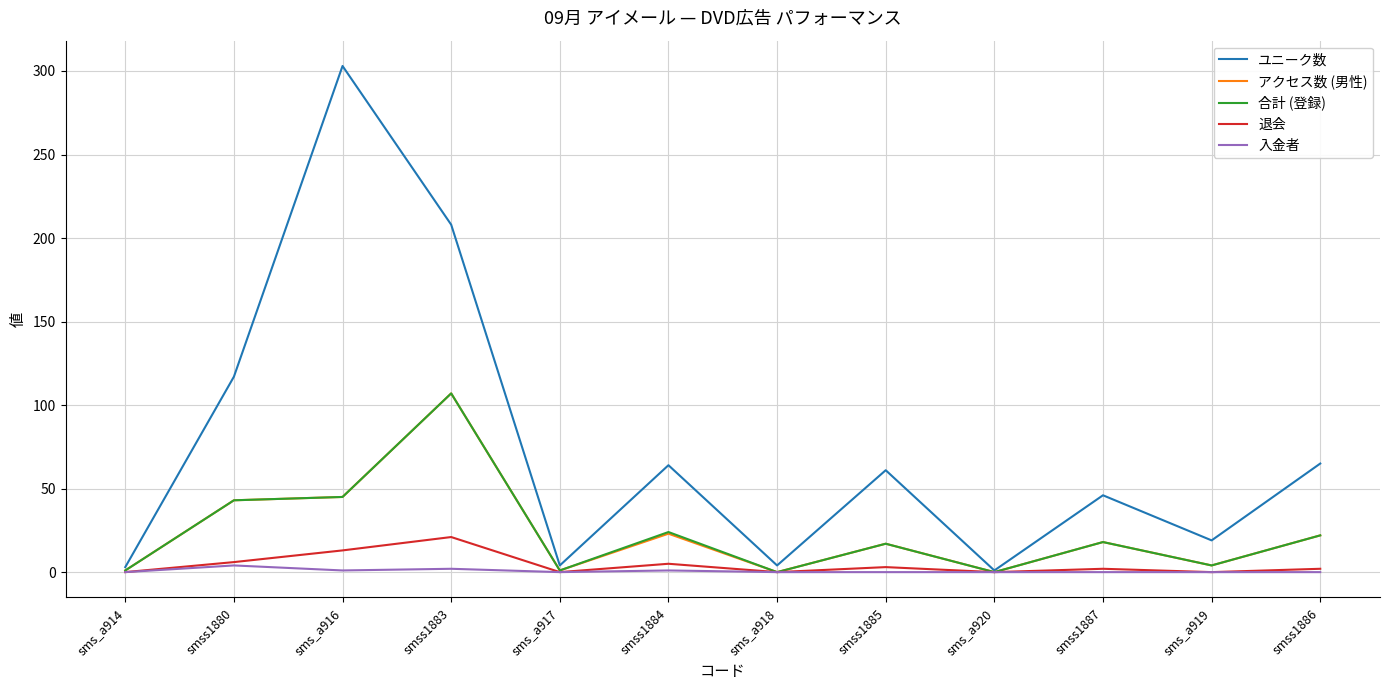

Does the chart display data point markers on the line(s)?

No